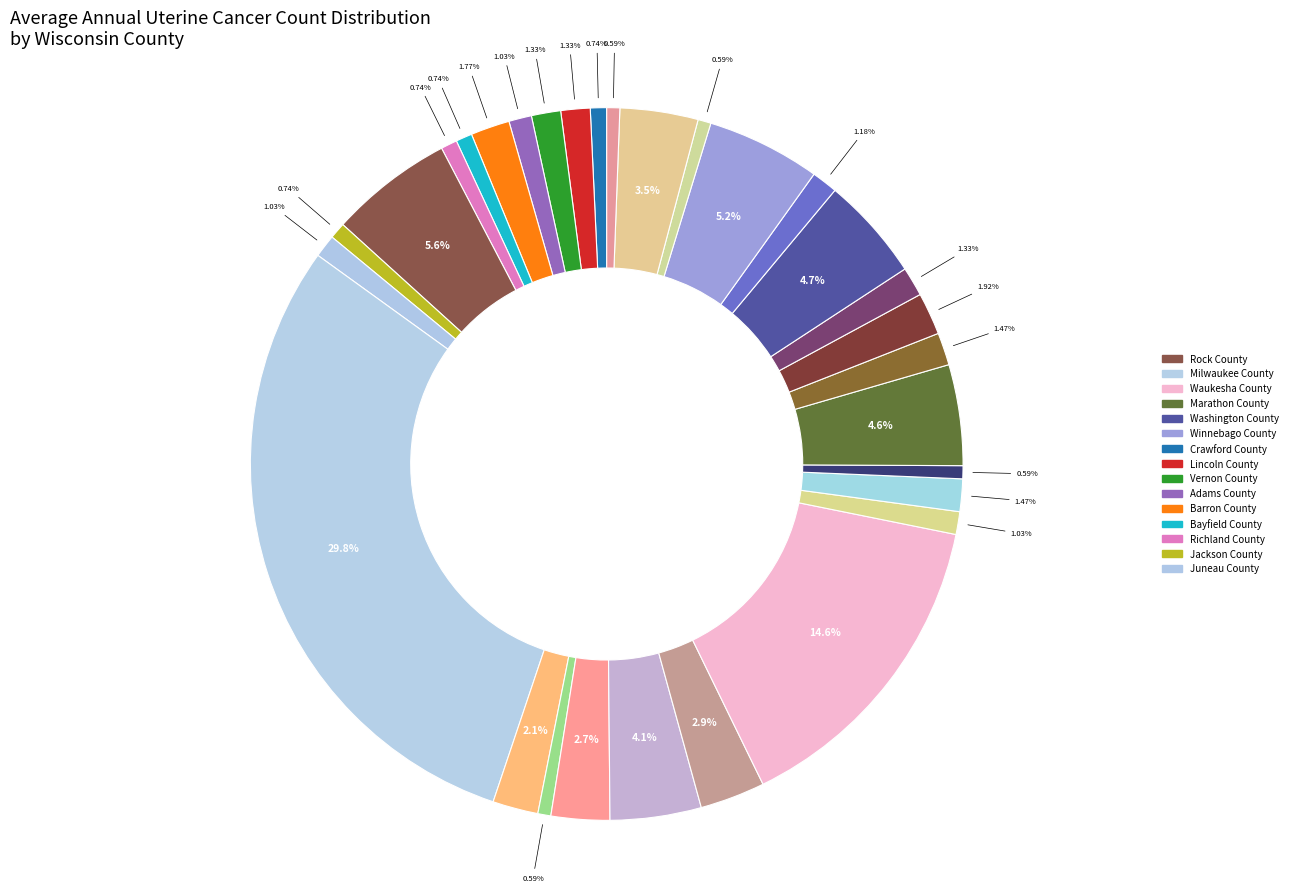

Does any single category account for the majority?

No